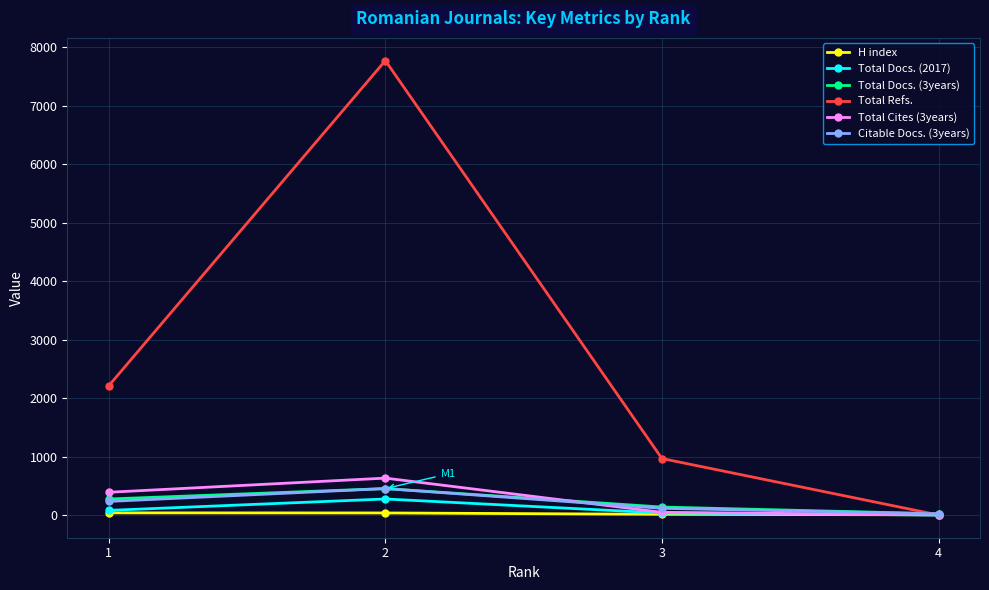

Which series has the widest spread of values?

Total Refs.